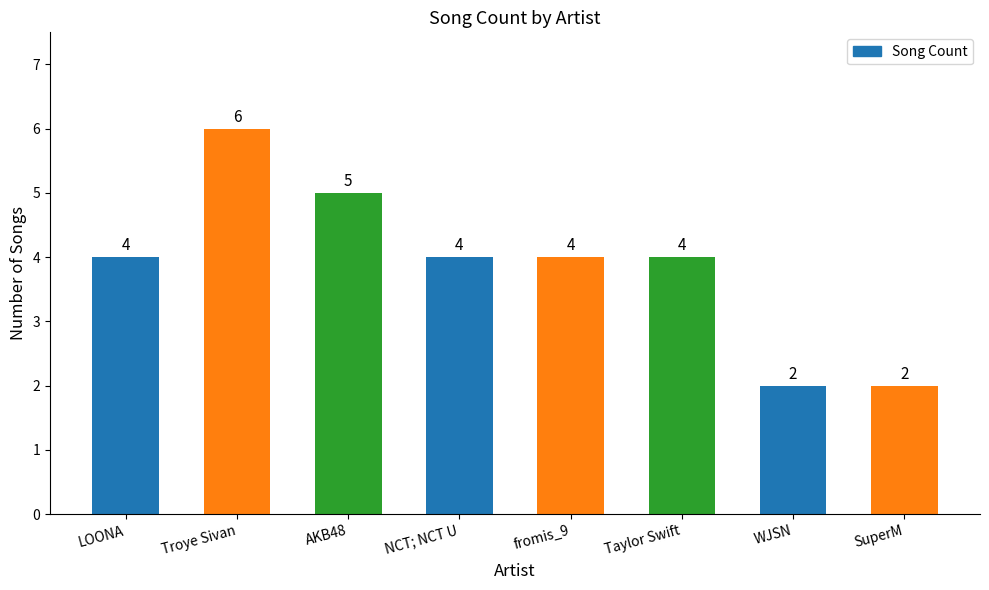

What is the difference between the maximum and minimum values?

4